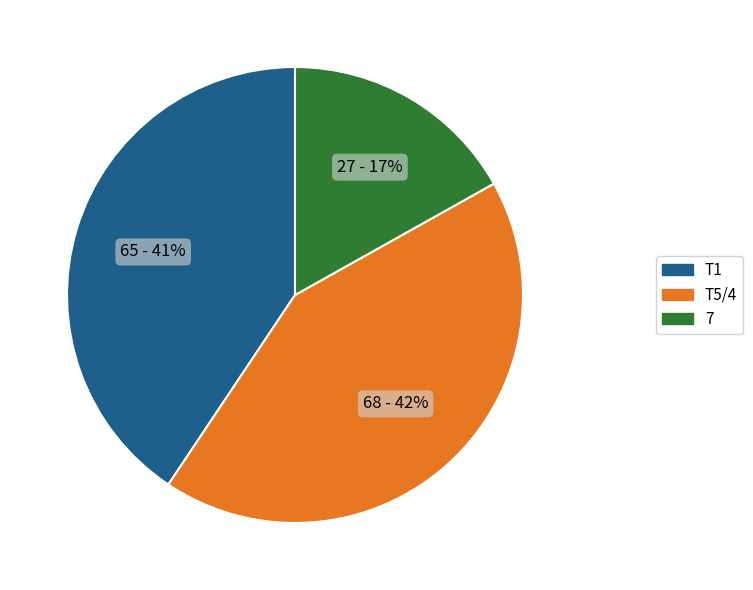

To the nearest percent, what is the average slice percentage?

33%